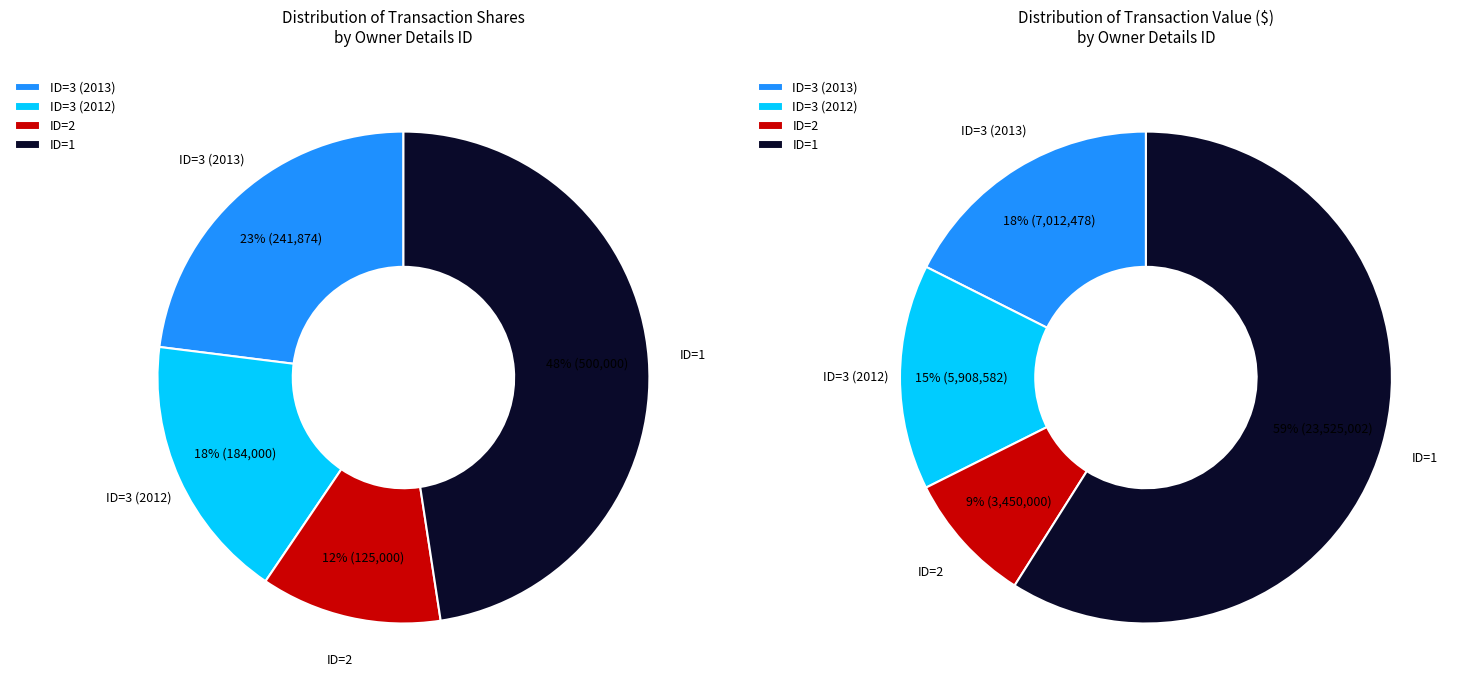

Is 5 the majority of the pie?

No